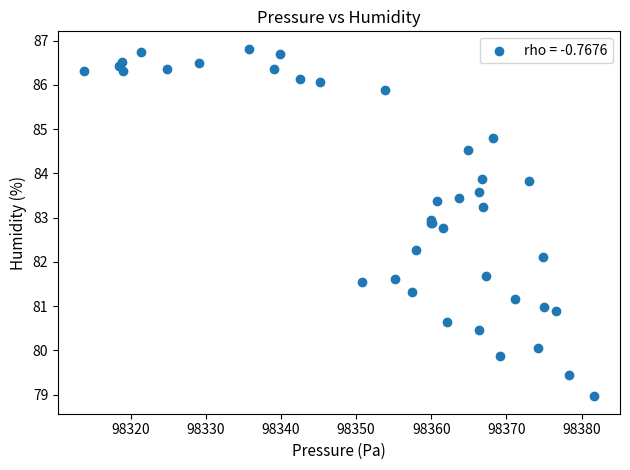

What Y value in the scatter plot is closest to 82?

82.1